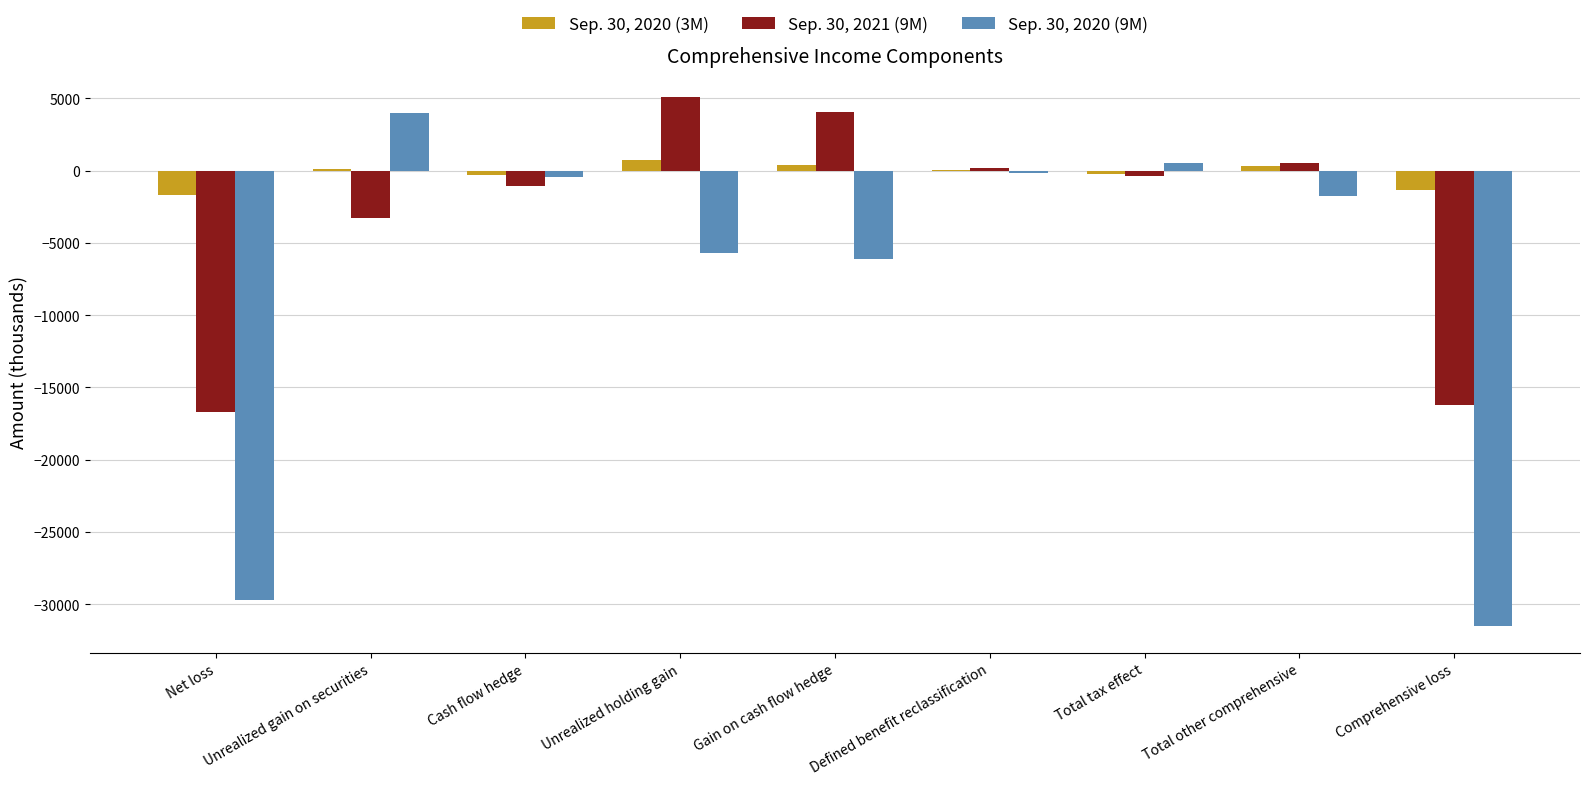

What is the total value across all series at Comprehensive loss?

-49071